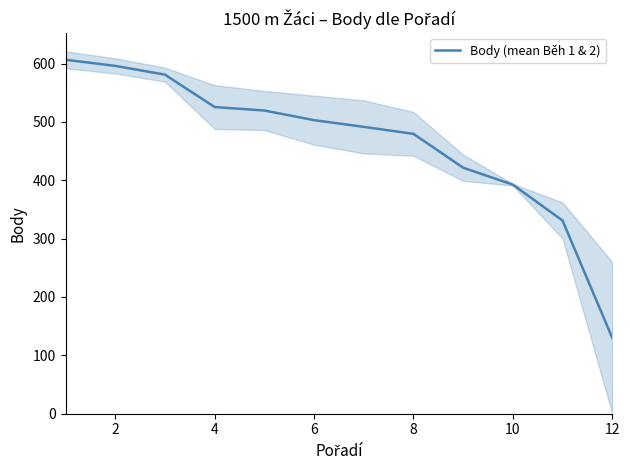

What is the difference between the second highest and minimum values?

466.0